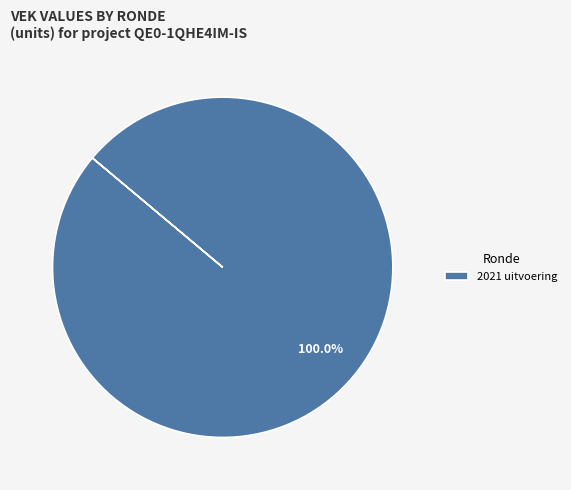

Which slice represents more than half of the pie?

2021 uitvoering